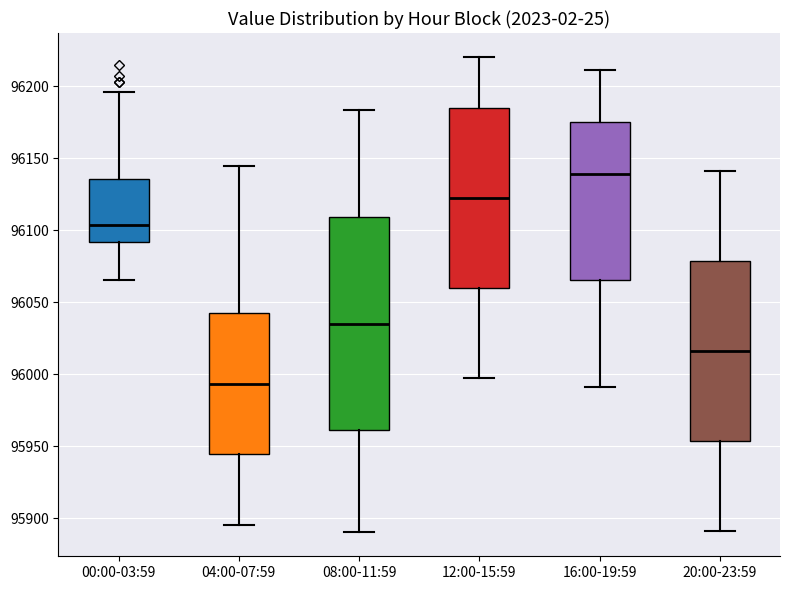

Where is the upper edge of the box for 12:00-15:59 on the y-axis? The values are not printed on the chart, so give them approximately, as read against the axis.

96185